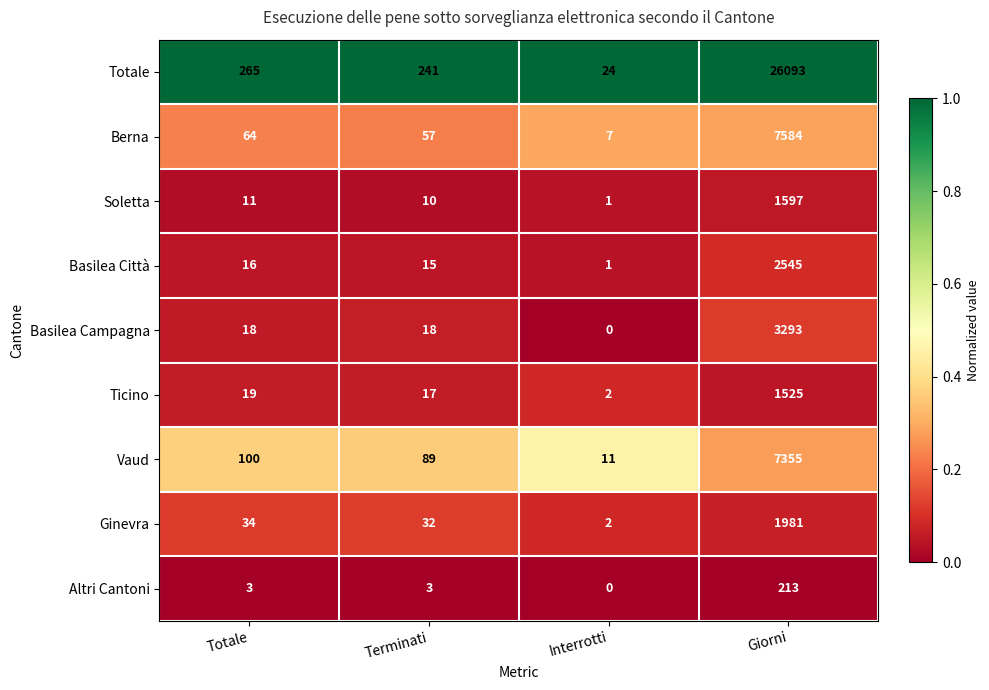

Which series has the widest spread of values?

Totale